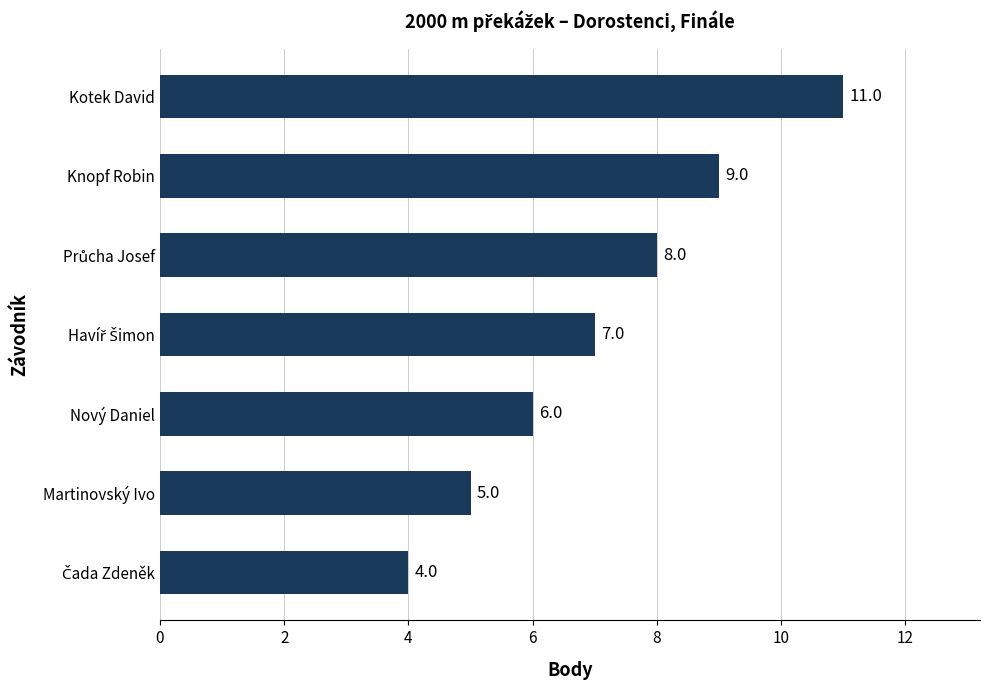

Count the values in the range 5 to 9.

5